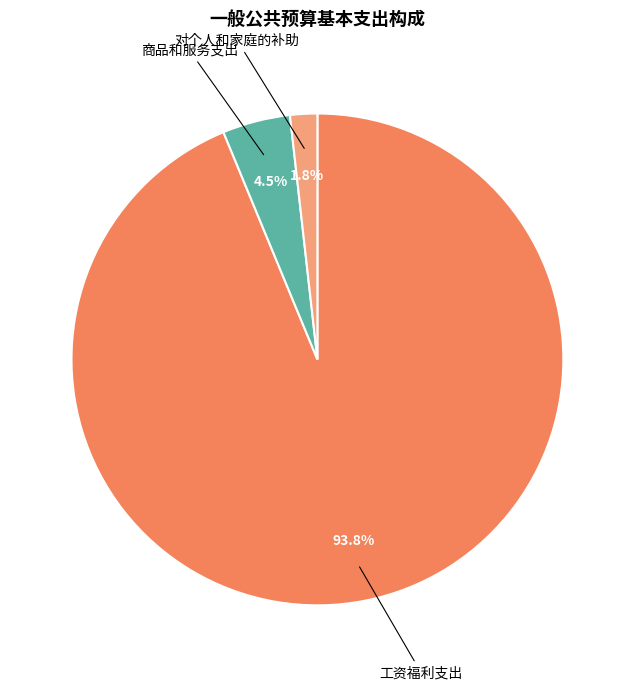

Does any single category account for the majority?

Yes